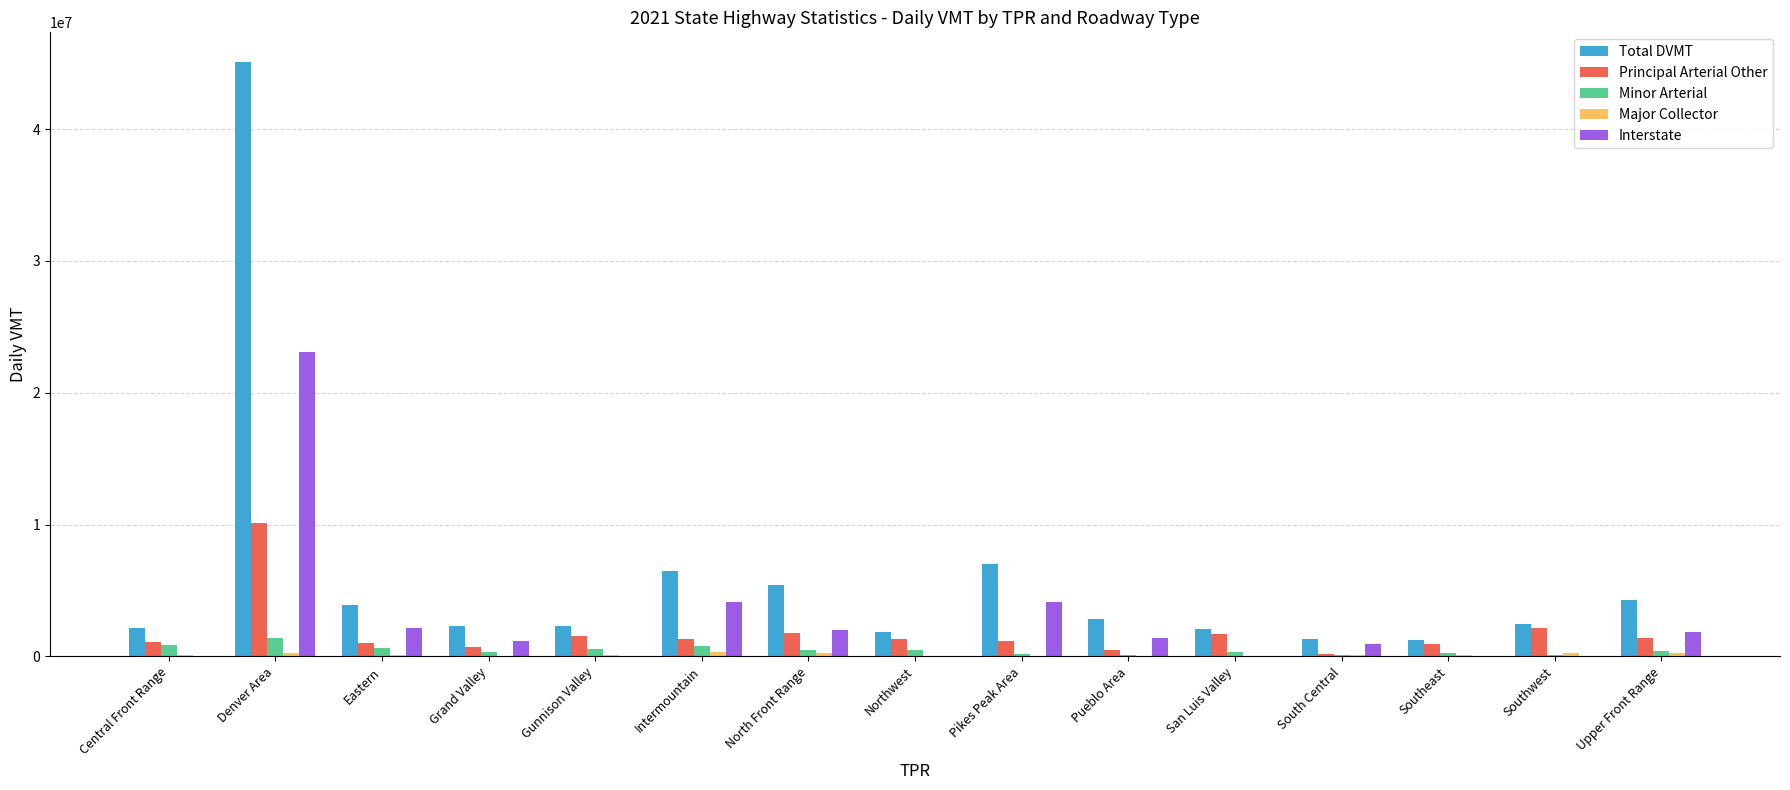

Is it true that Total DVMT equals 2468526.5 at Southwest?

True